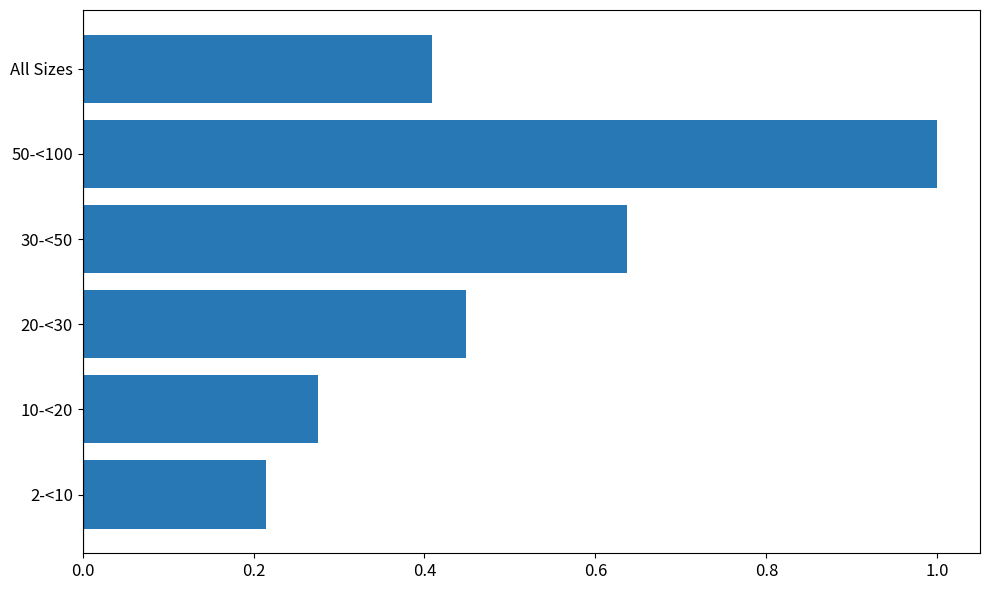

The chart shows a value of 0.4 at 20-<30. True or false?

True